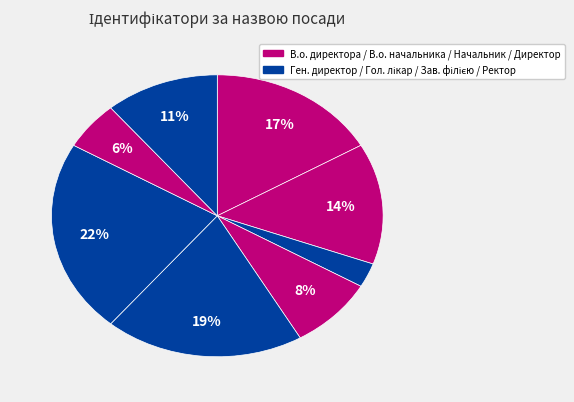

Which slice is the largest?

Завідувач філією